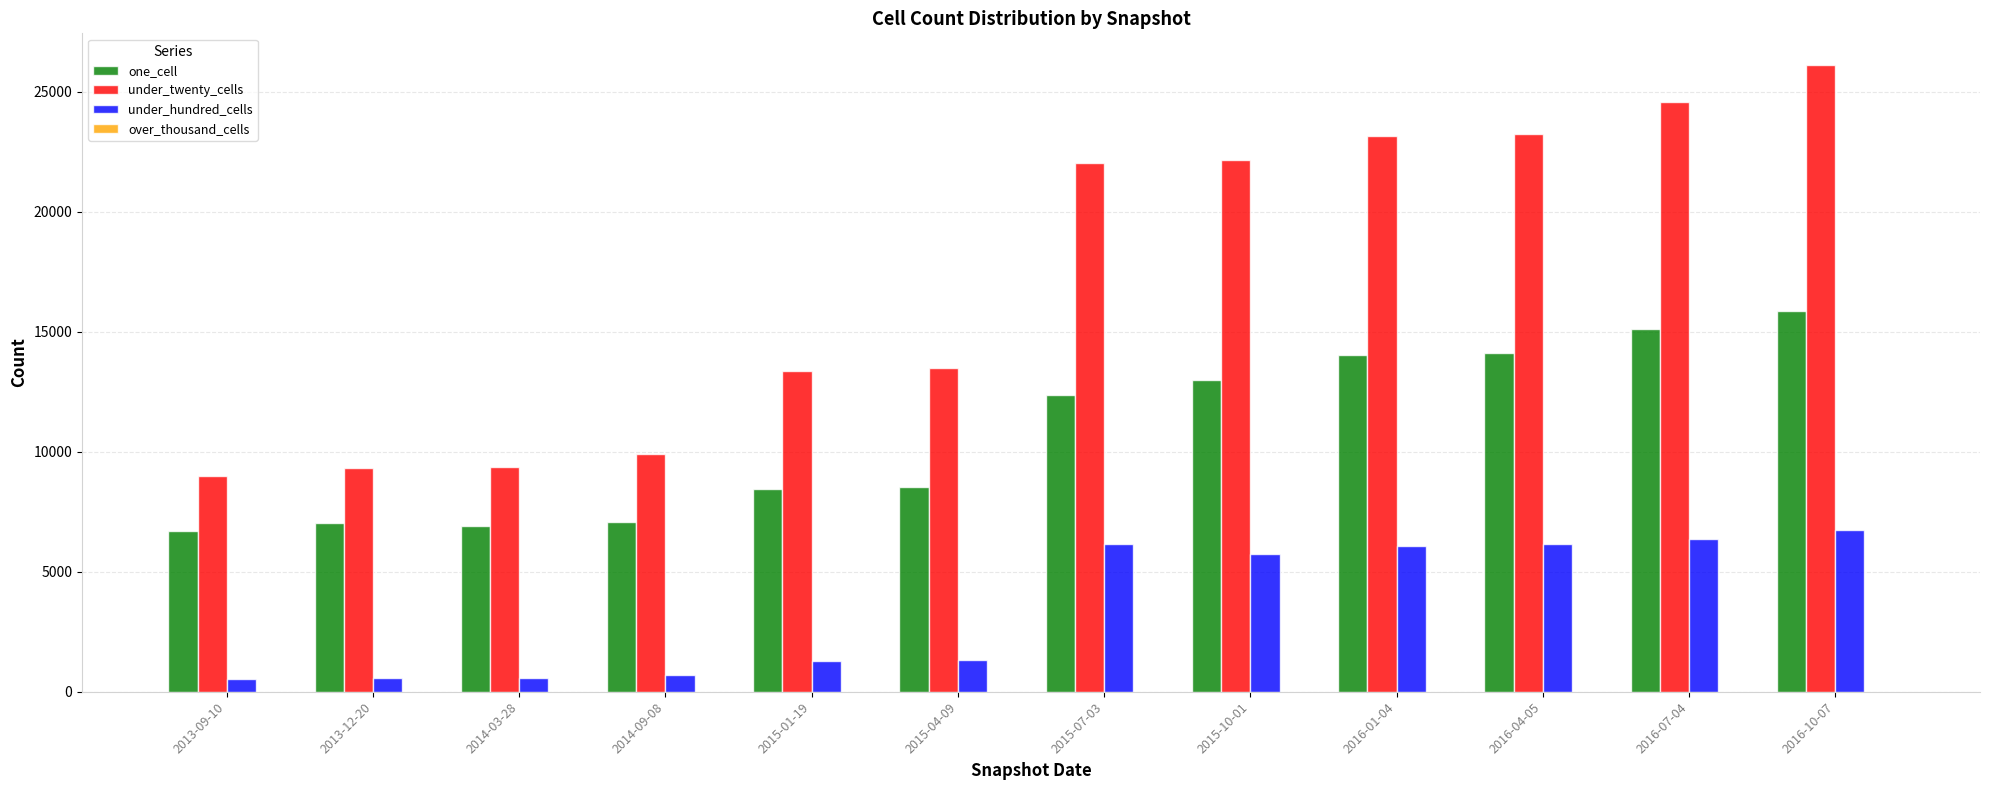

Which series changed the most between 2014-03-28 and 2016-10-07?

under_twenty_cells